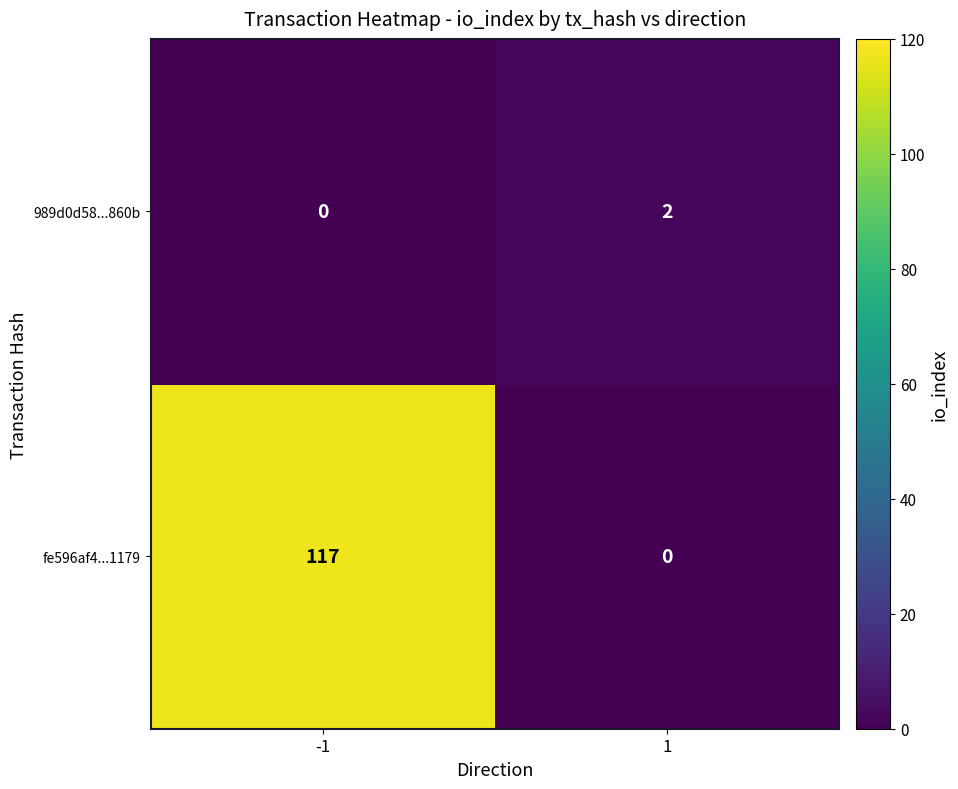

True or false: fe596af4...1179 has a value of 0 at 1.

True